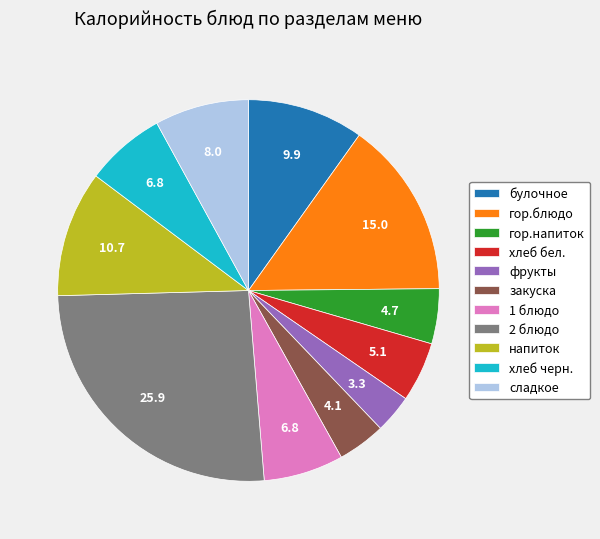

True or false: булочное accounts for 10% of the total.

True